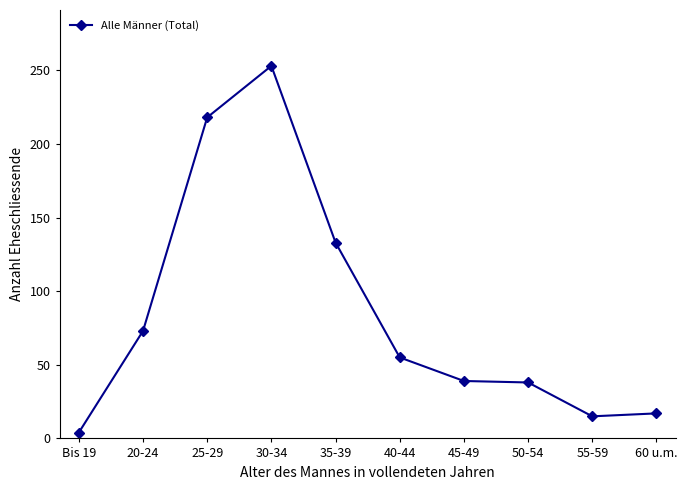

What is the change in value from 30-34 to 45-49?

-214